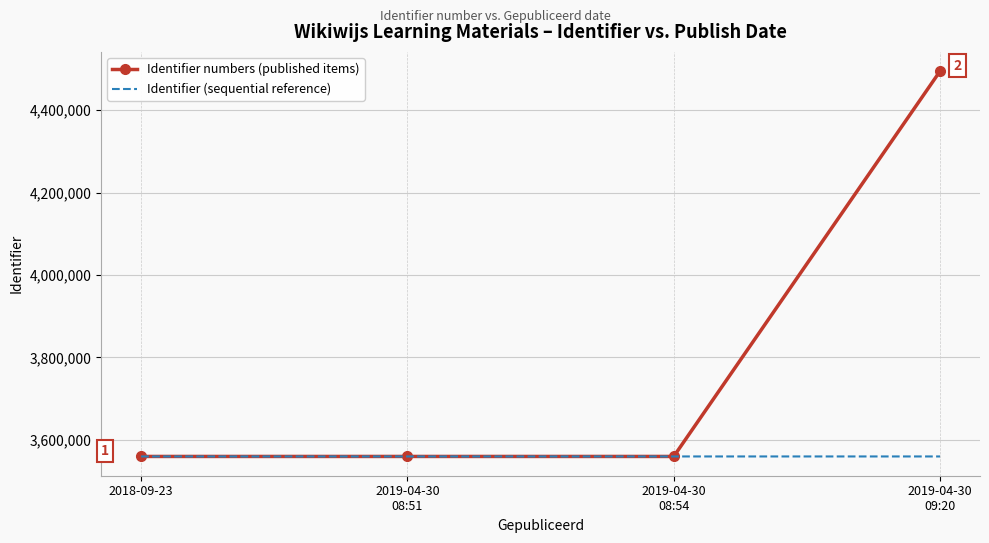

Which series has the widest spread of values?

Identifier numbers (published items)